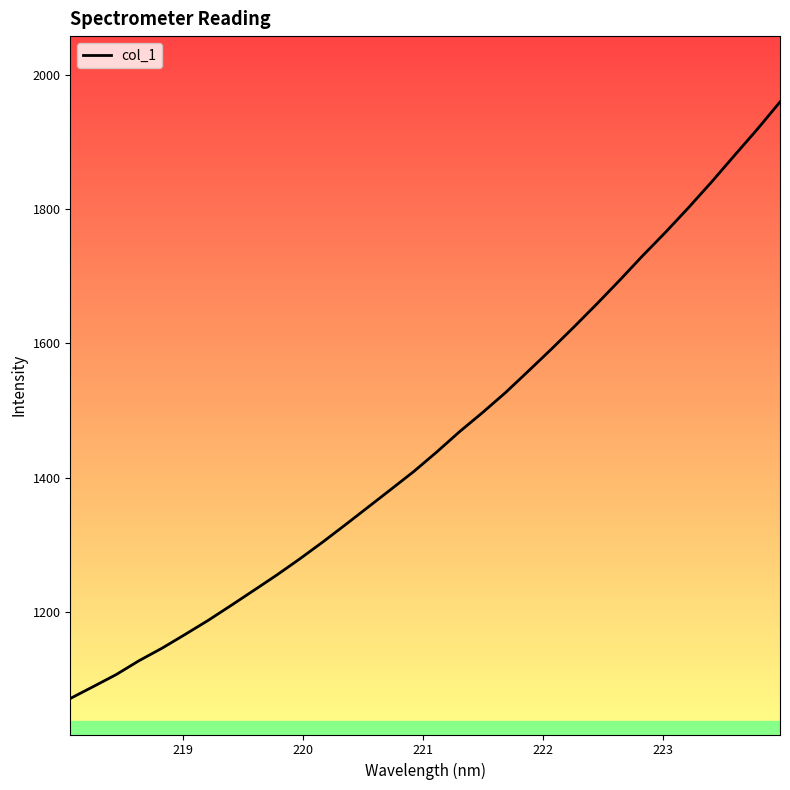

What is the difference between the maximum and minimum values?

887.6